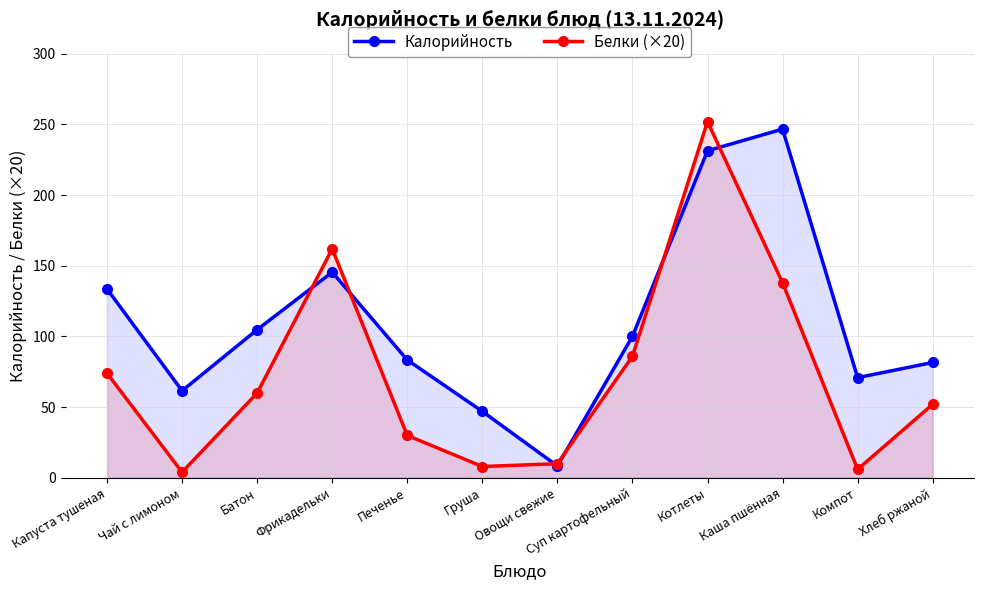

List the series in order of their peak value, highest first.

Белки (×20), Калорийность